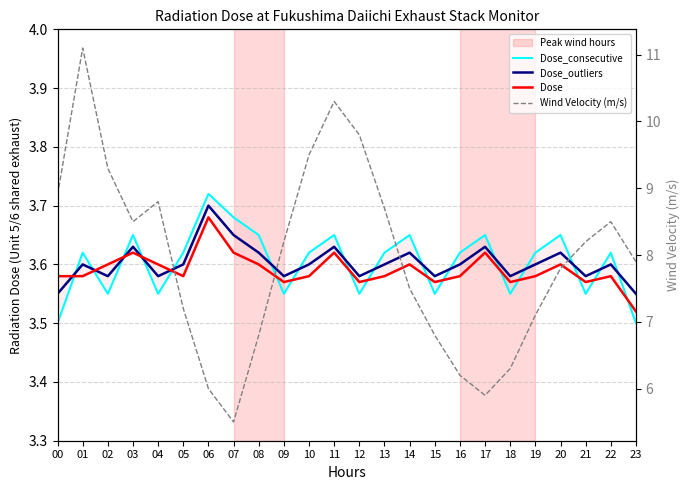

List the series in order of their peak value, lowest first.

Dose, Dose_outliers, Dose_consecutive, Wind Velocity (m/s)